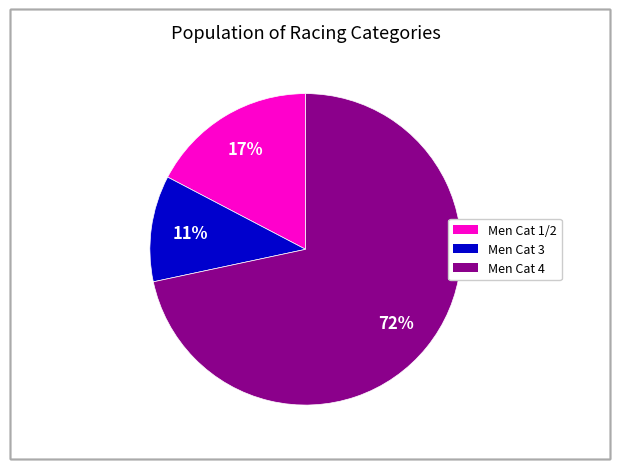

To the nearest percent, what is the combined percentage of Men Cat 3 and Men Cat 4?

83%